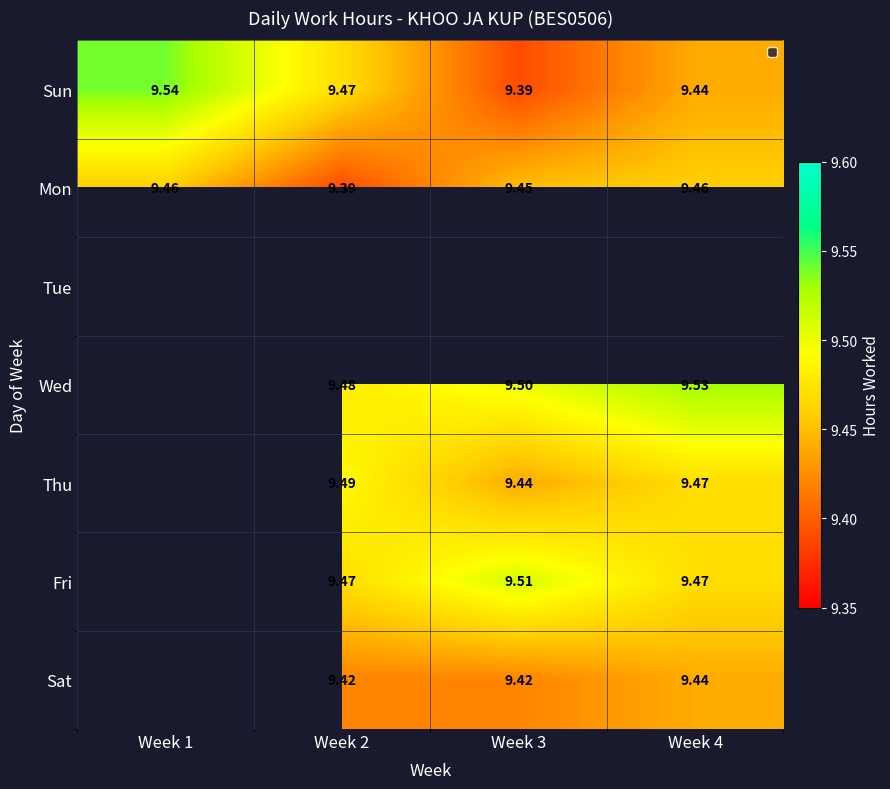

Is it true that Thu equals 9.5 at Week 2?

True